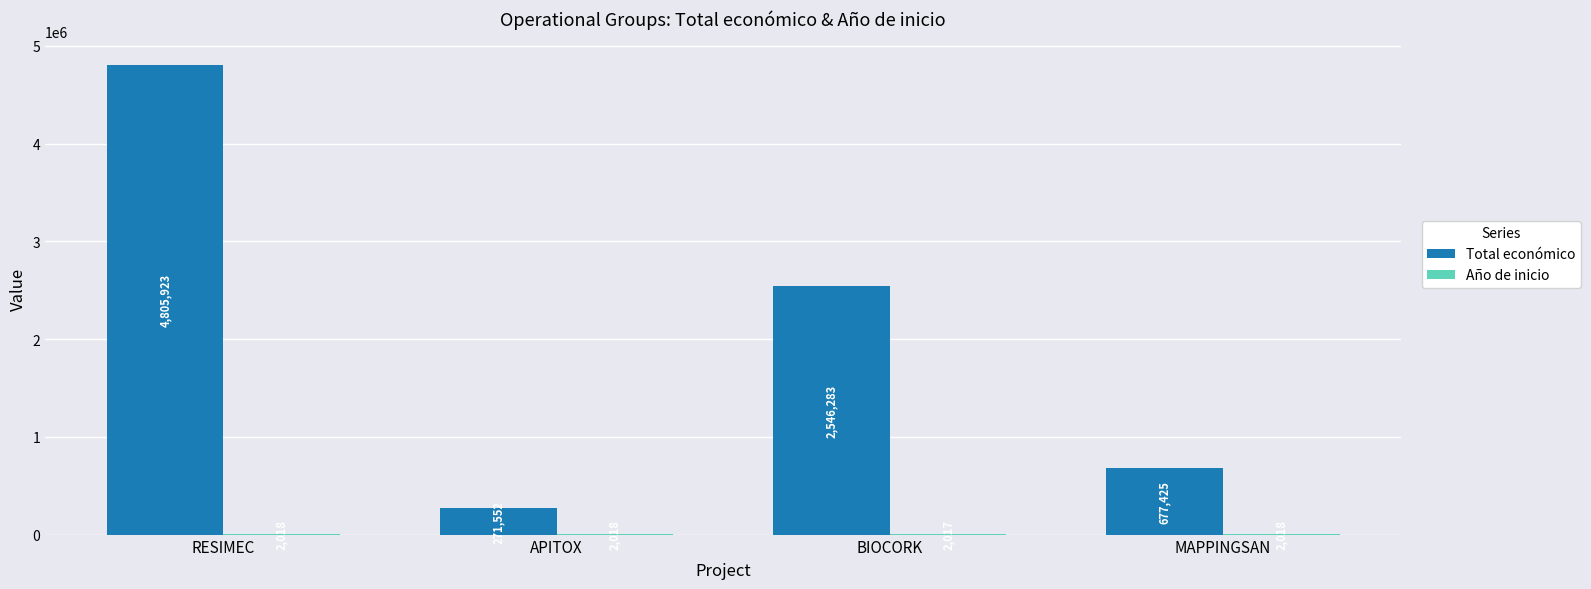

Which series has the largest total across all categories?

Total económico